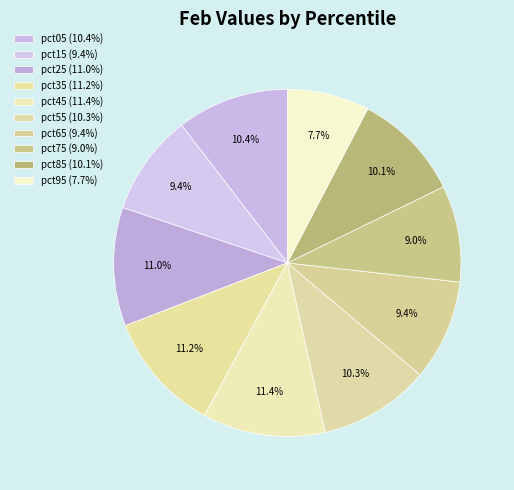

To the nearest percent, what portion does pct75 represent?

9%